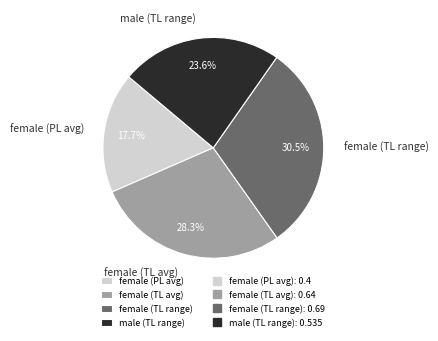

What percentage is NOT represented by male (TL range)?

76.4%